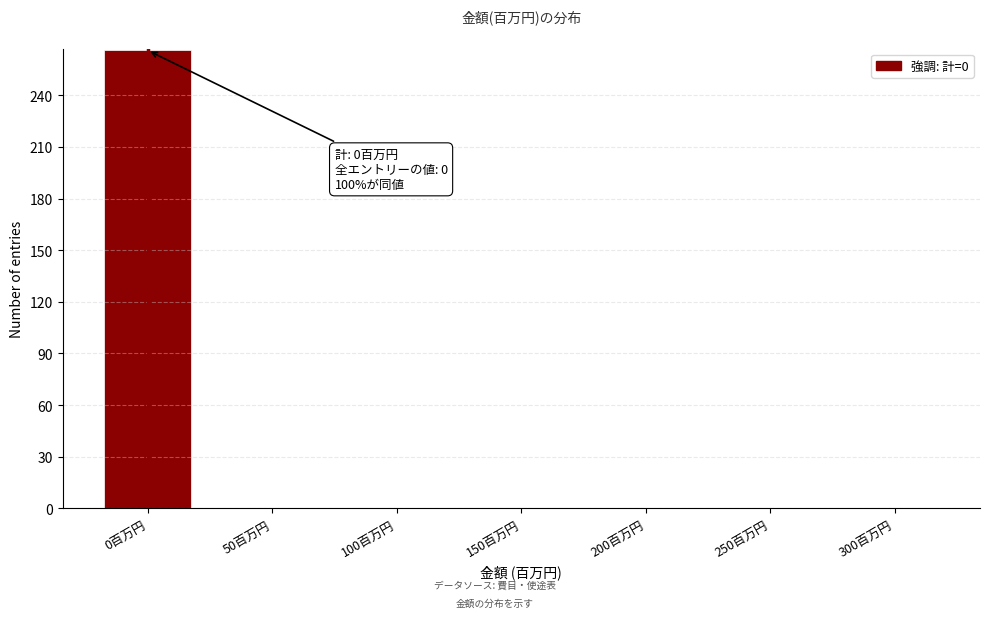

Reading left to right, list all the values displayed in this chart.

0百万円=266	50百万円=0	100百万円=0	150百万円=0	200百万円=0	250百万円=0	300百万円=0